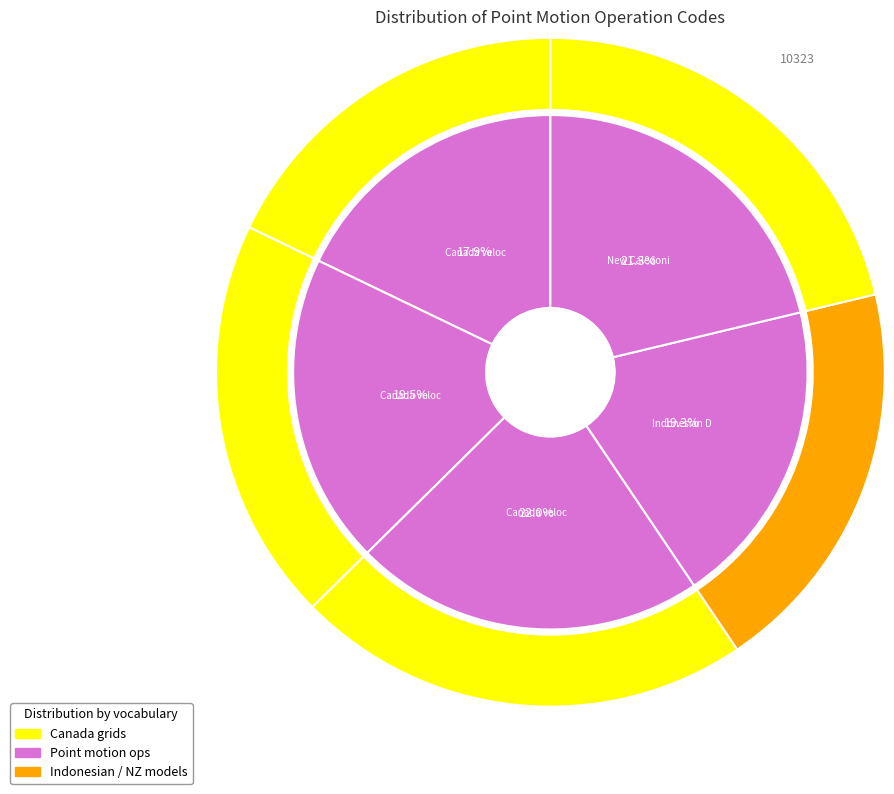

Count the number of slices in the pie.

5